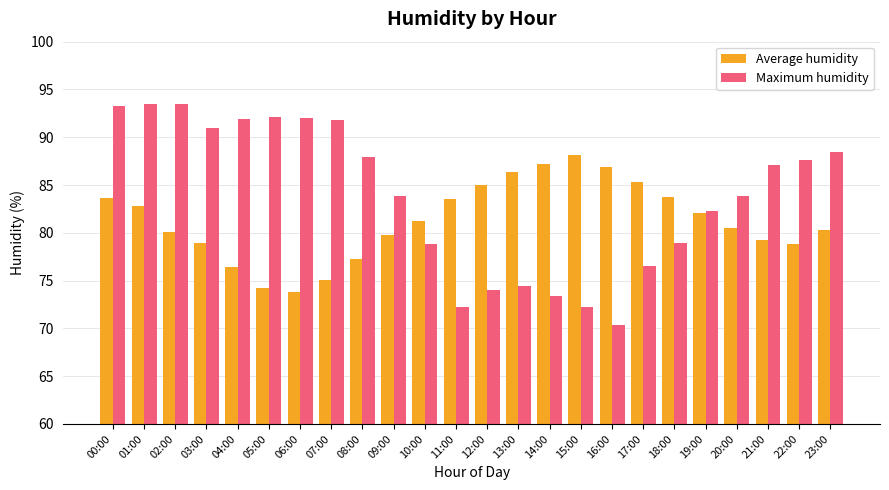

At 08:00, list the series in order from smallest to largest.

Average humidity, Maximum humidity